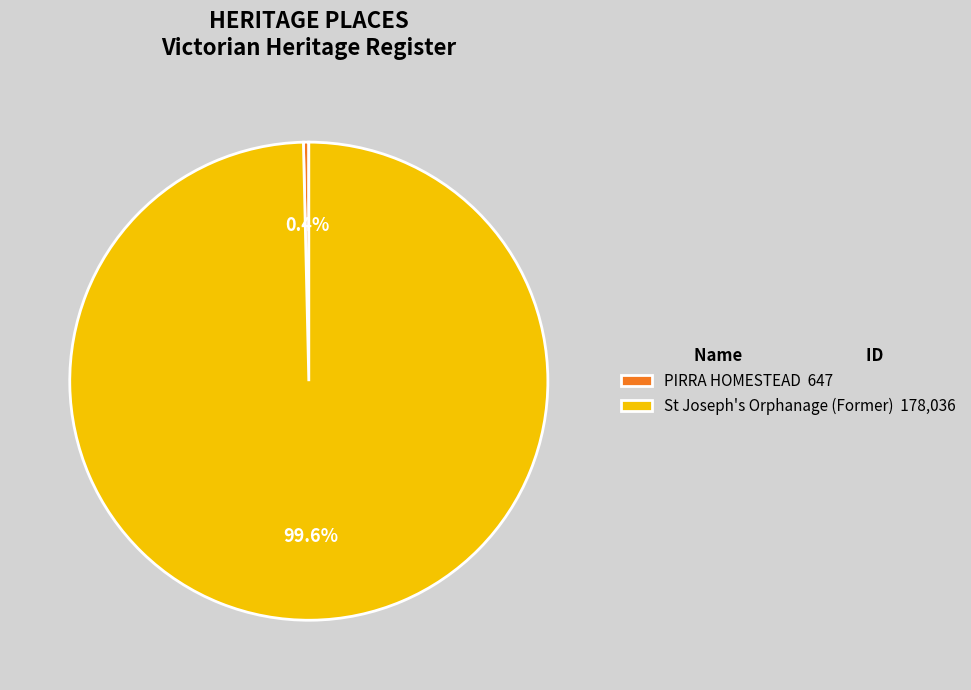

What is the majority slice?

St Joseph's Orphanage (Former)